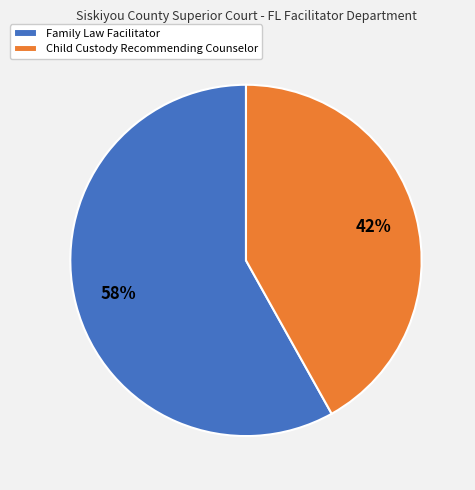

To the nearest percent, what is the difference between the Family Law Facilitator and Child Custody Recommending Counselor slice percentages?

16%